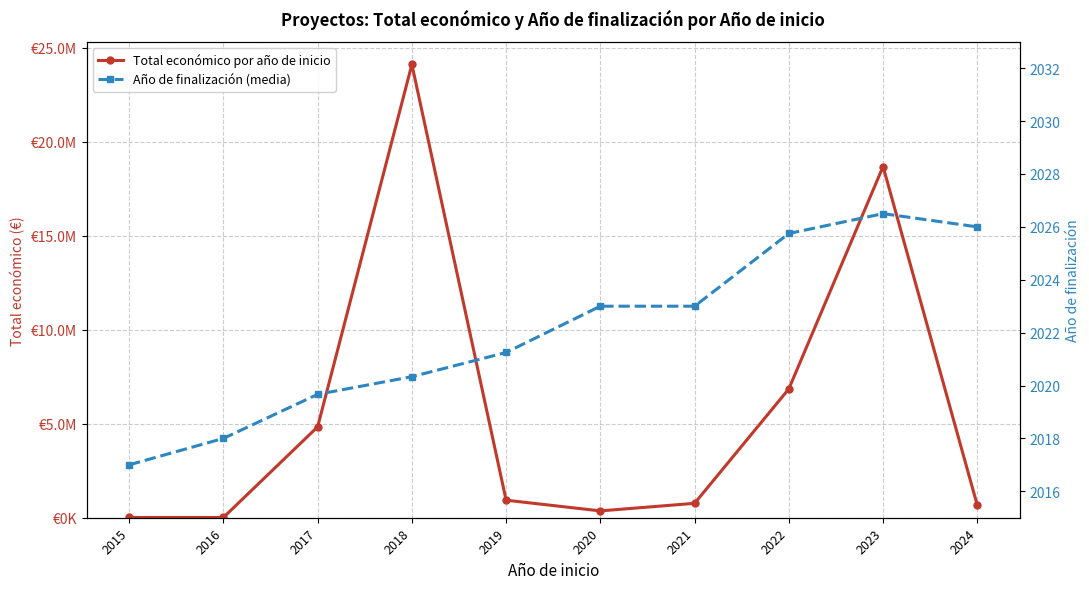

At how many categories does at least one series exceed 11368666?

2